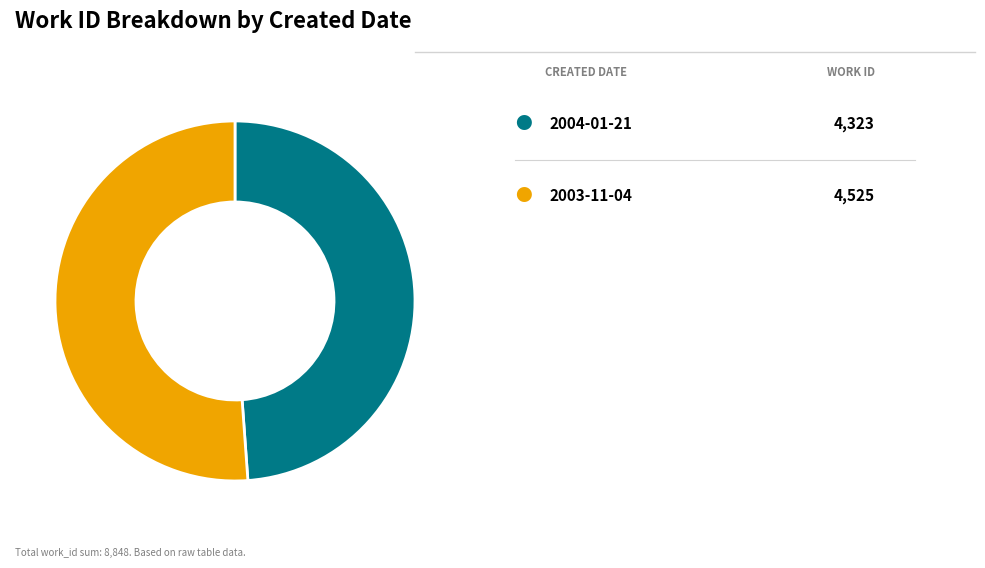

Is there any slice that represents more than half of the pie?

Yes